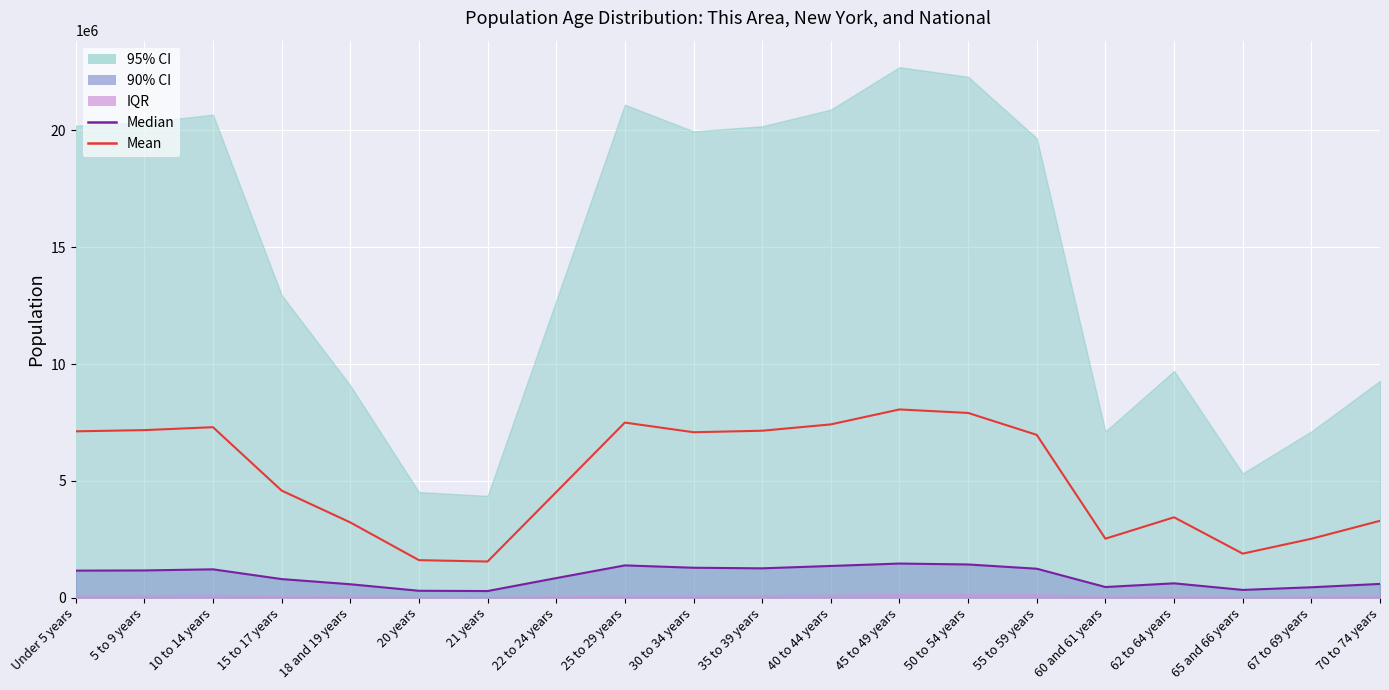

True or false: Mean has more than 1 points higher than both neighbors.

True